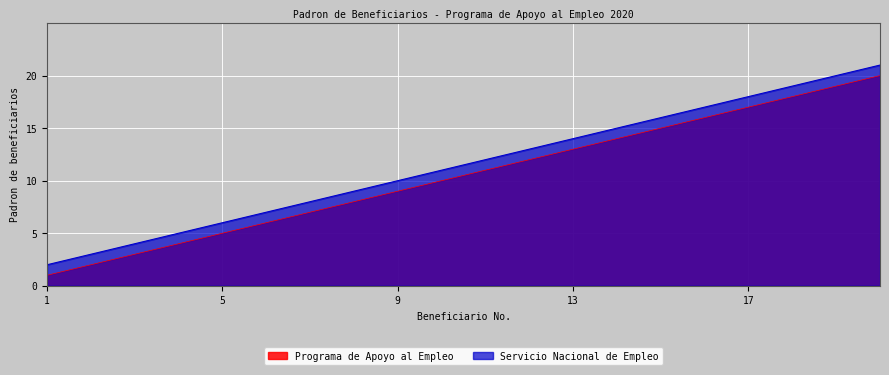

Rank the series by their average value, from highest to lowest.

Servicio Nacional de Empleo, Programa de Apoyo al Empleo